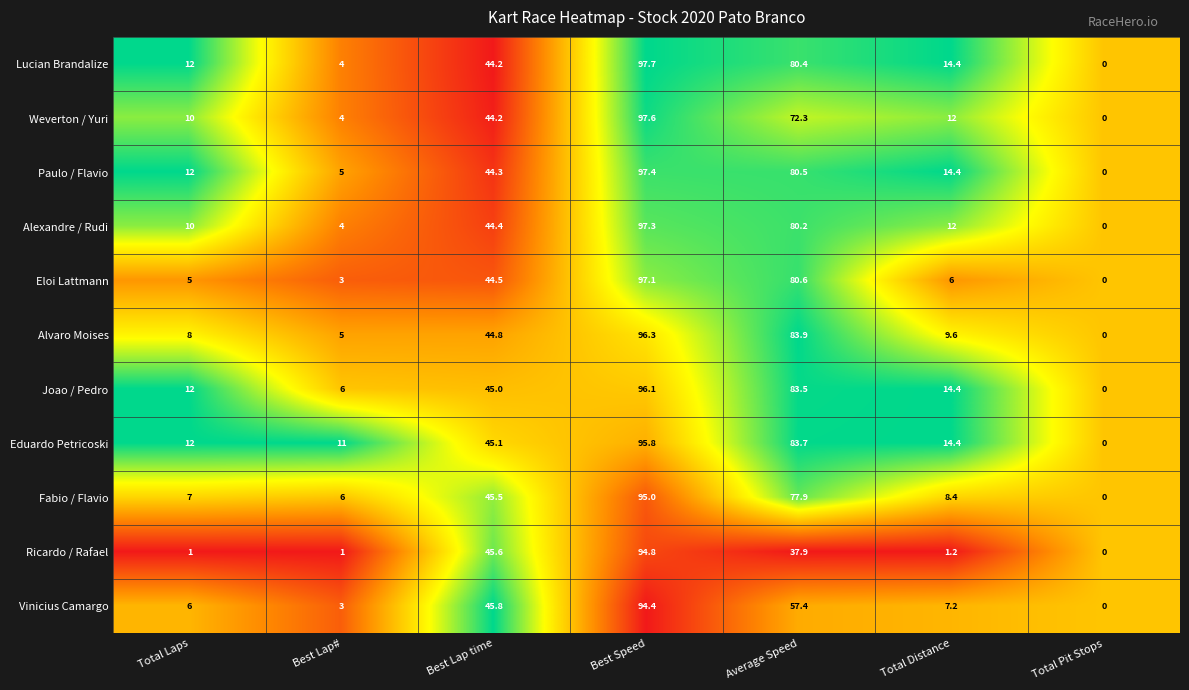

What is the total value across all series at Best Lap#?

52.0